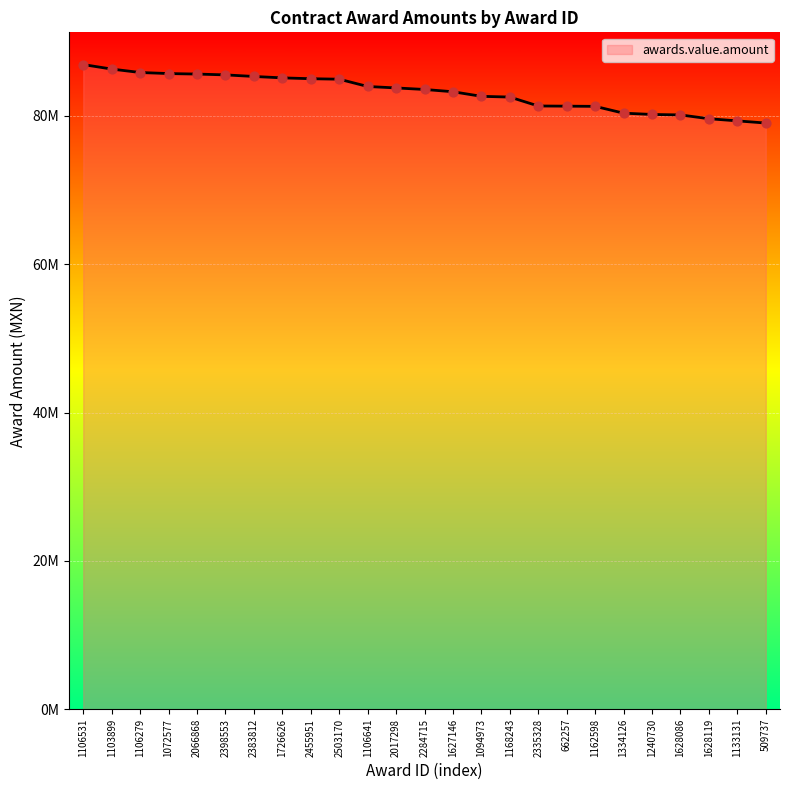

Is this an area chart (filled region under the line)?

Yes